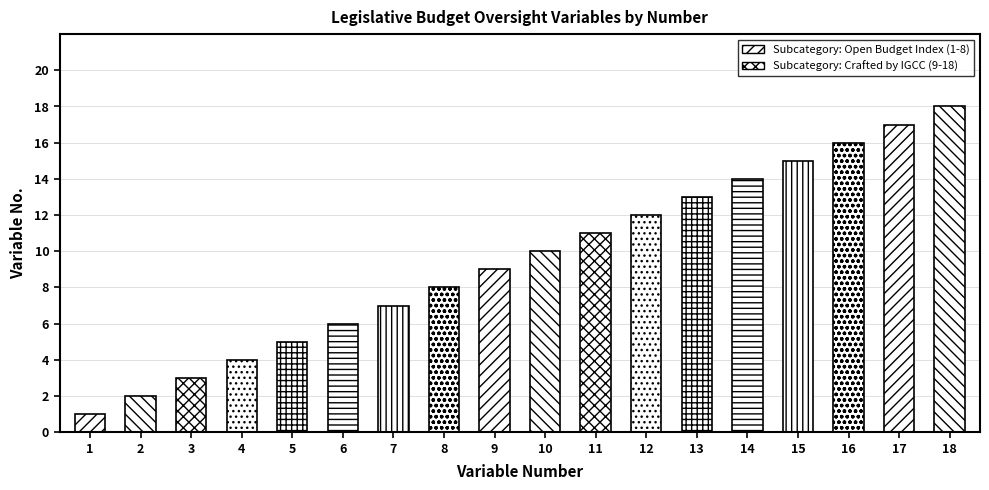

What is the average value?

10